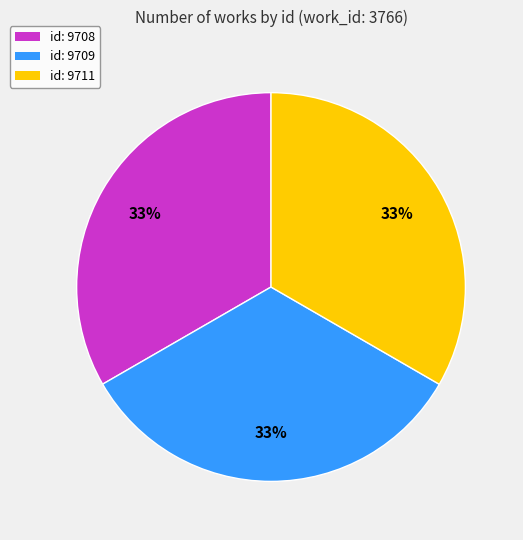

Is the sum of id: 9709 and id: 9711 greater than half?

Yes